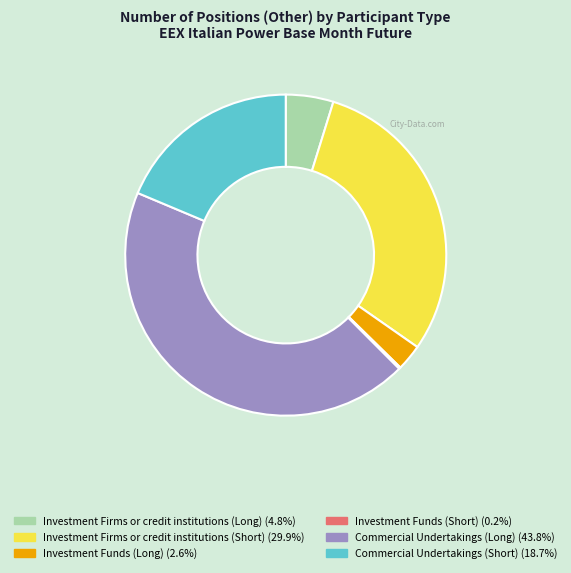

Between Investment Firms or credit institutions (Short) and Investment Funds (Long), which is larger?

Investment Firms or credit institutions (Short)